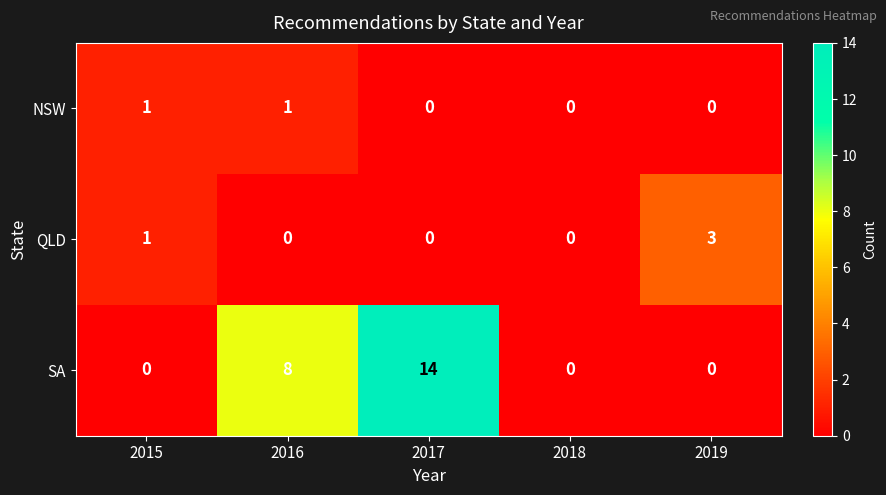

Count the QLD values in the range 0 to 1.

4